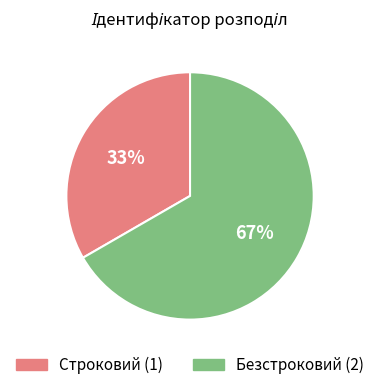

Count the number of slices in the pie.

2